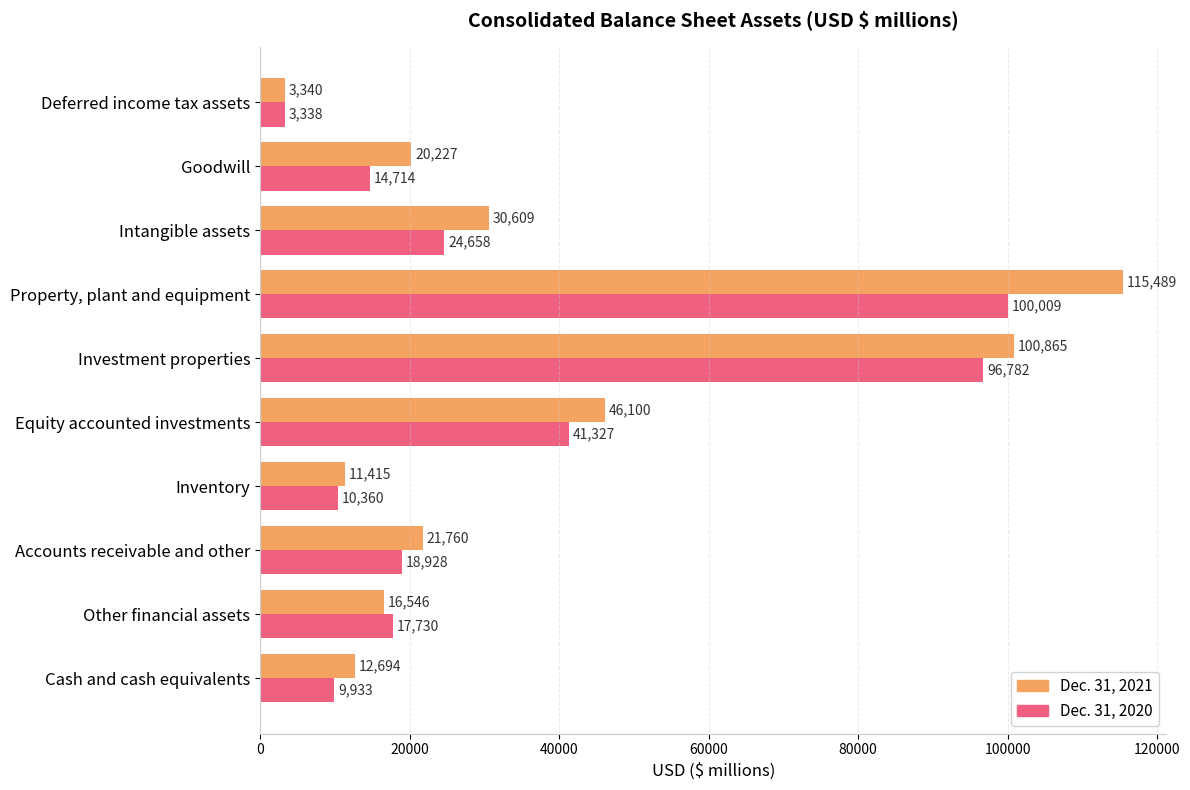

What is the sum of the Dec. 31, 2021 values at Accounts receivable and other and Investment properties?

122625